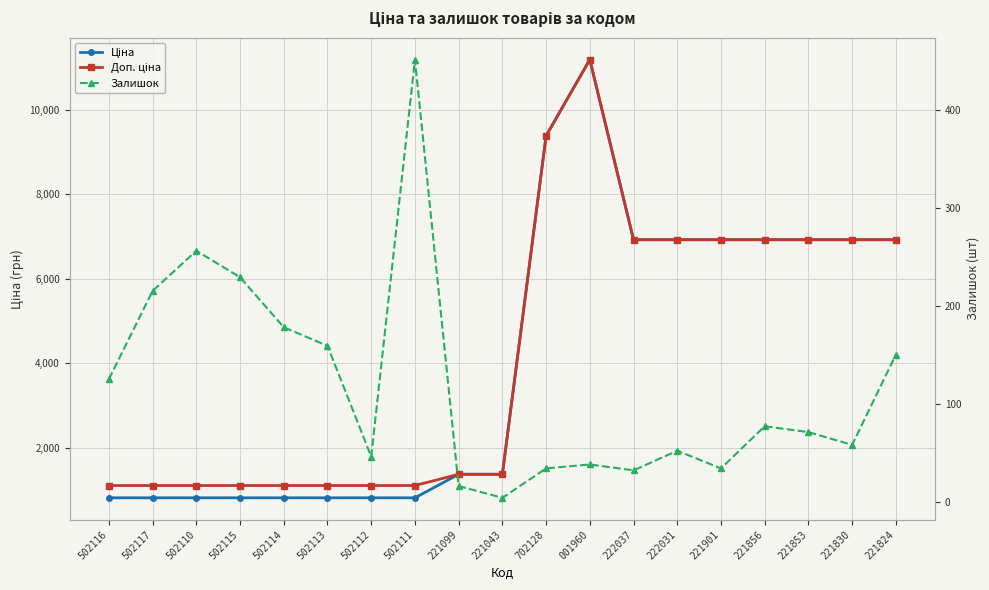

What is the difference between the maximum and second lowest values in the Ціна series?

10369.7